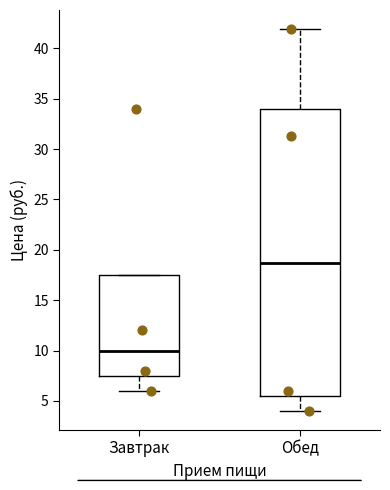

Which box has the lowest median line?

Завтрак